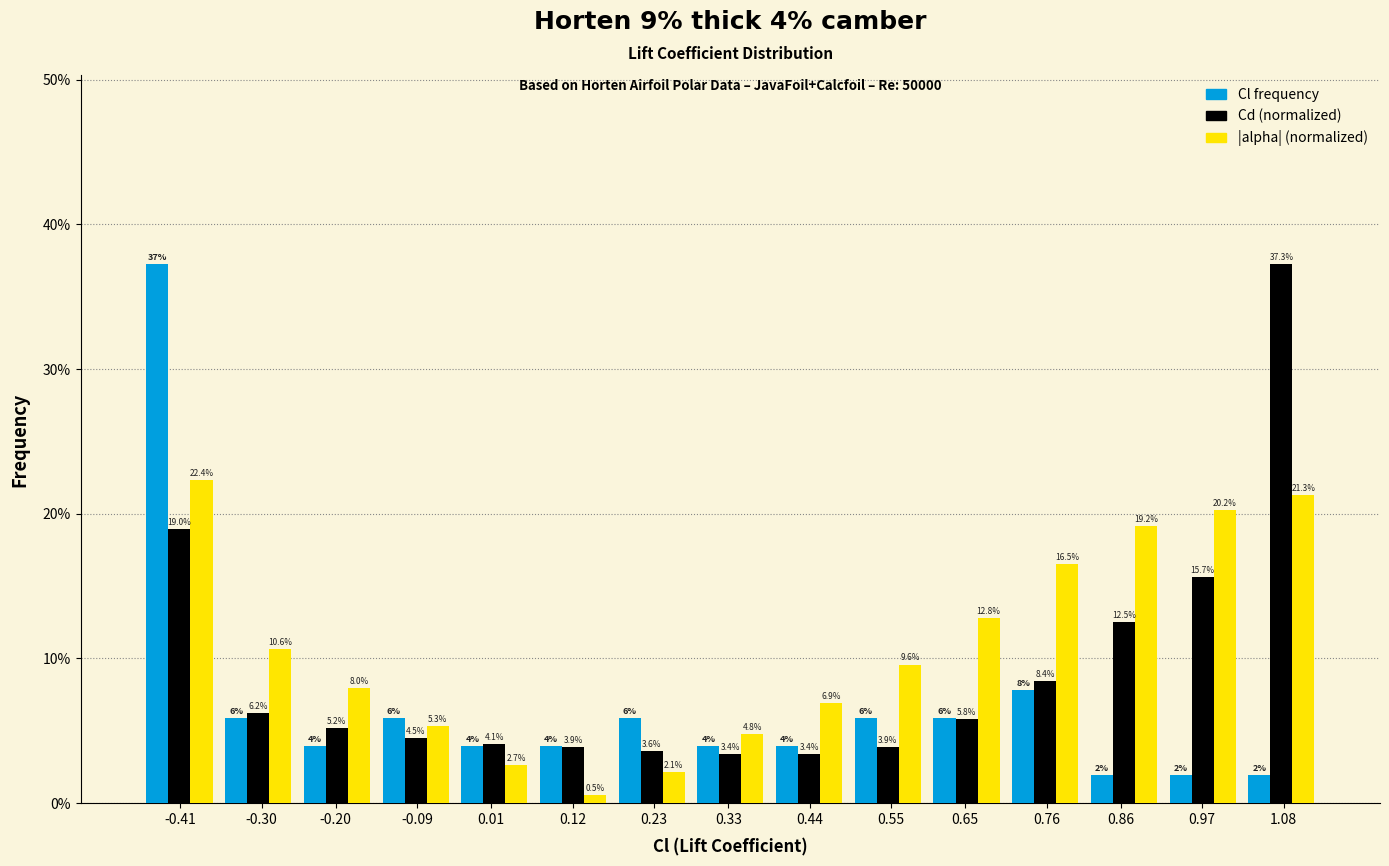

At 0.23, list the series in order from largest to smallest.

Cl frequency, Cd (normalized), |alpha| (normalized)